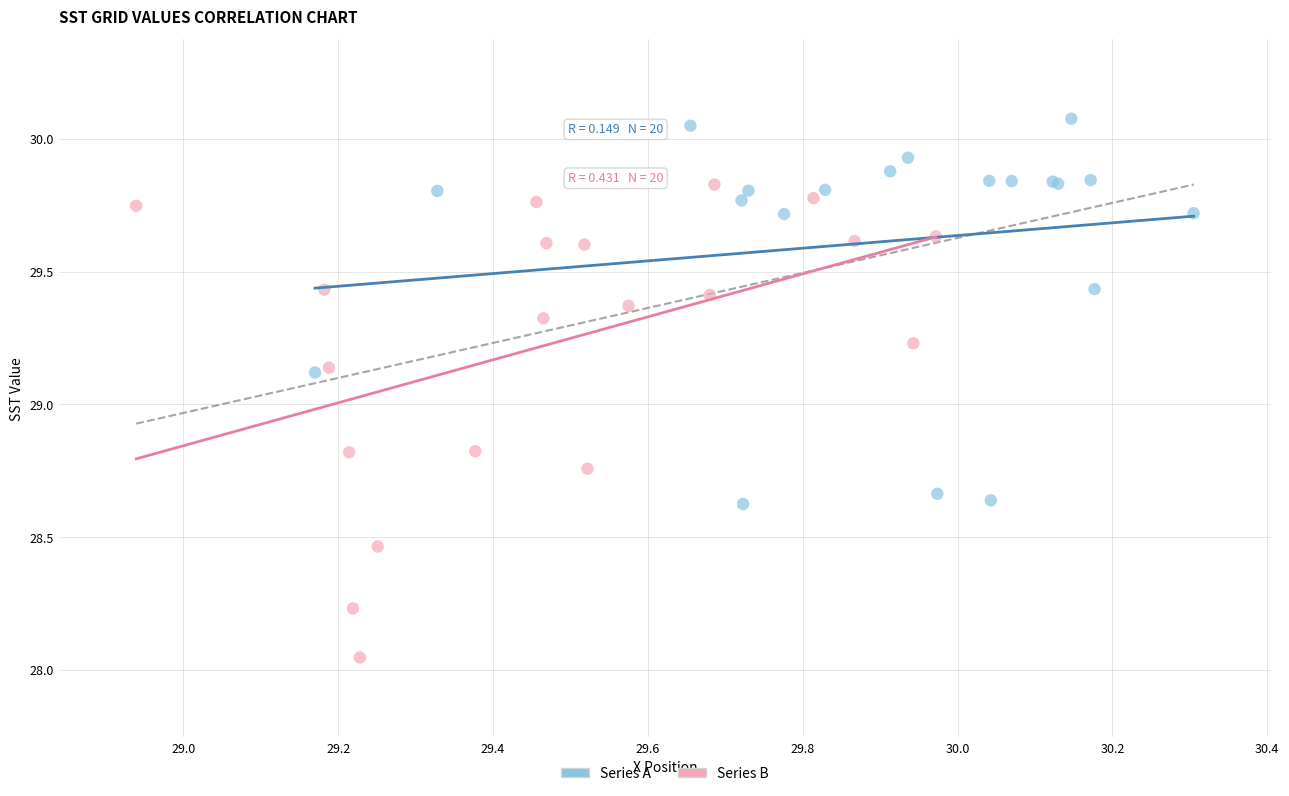

Which series contains the lowest Y value?

Series B